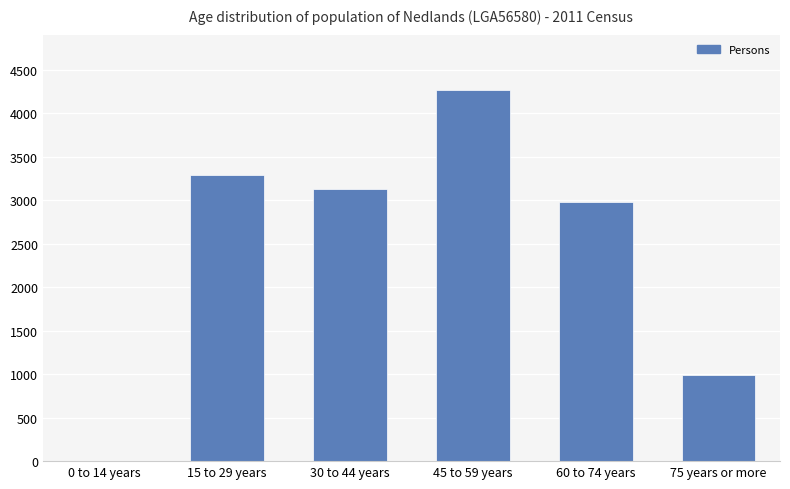

Read the value at 75 years or more, to the nearest 50.

1000